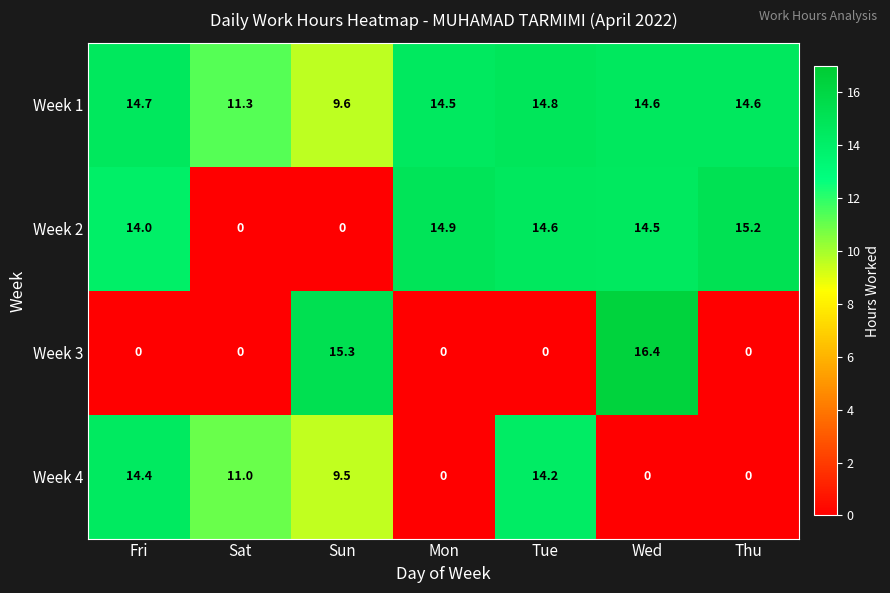

Reading left to right, extract all data points from this chart.

Week 1: Fri=14.7	Sat=11.3	Sun=9.6	Mon=14.5	Tue=14.8	Wed=14.6	Thu=14.6
Week 2: Fri=14.0	Sat=0.0	Sun=0.0	Mon=14.9	Tue=14.6	Wed=14.5	Thu=15.2
Week 3: Fri=0.0	Sat=0.0	Sun=15.3	Mon=0.0	Tue=0.0	Wed=16.4	Thu=0.0
Week 4: Fri=14.4	Sat=11.0	Sun=9.5	Mon=0.0	Tue=14.2	Wed=0.0	Thu=0.0